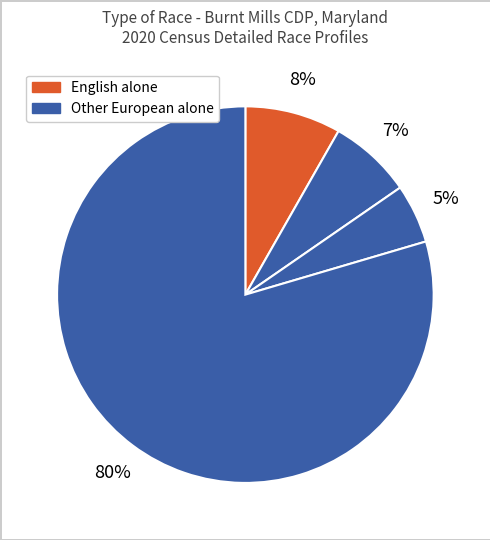

How many segments does this pie chart have?

4